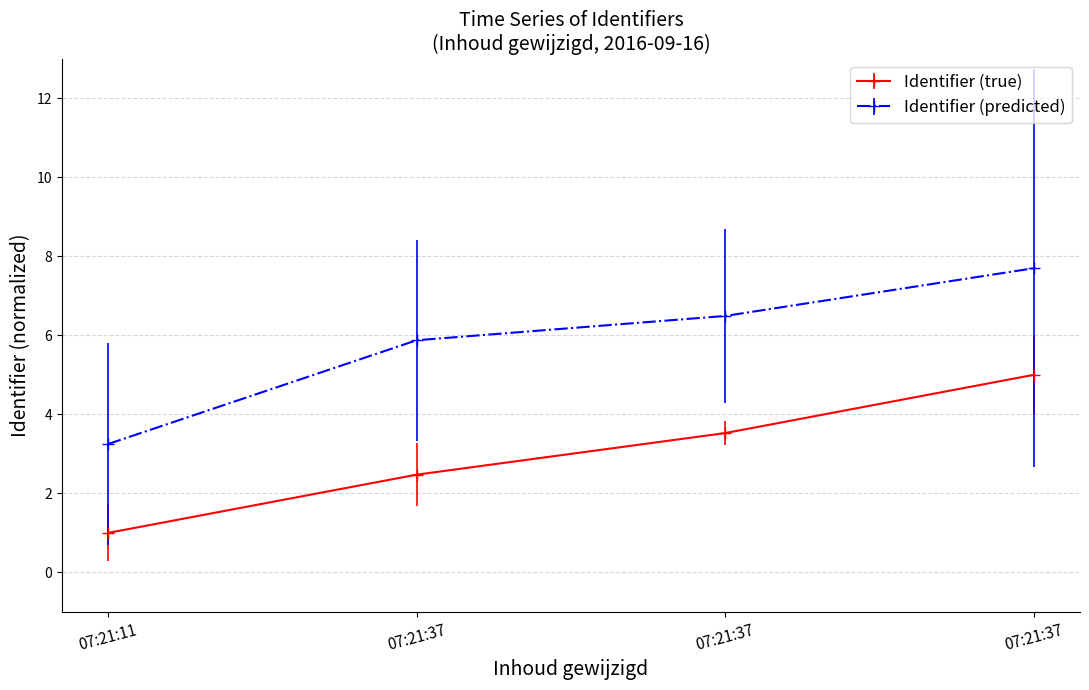

Does the chart have visible grid lines?

Yes